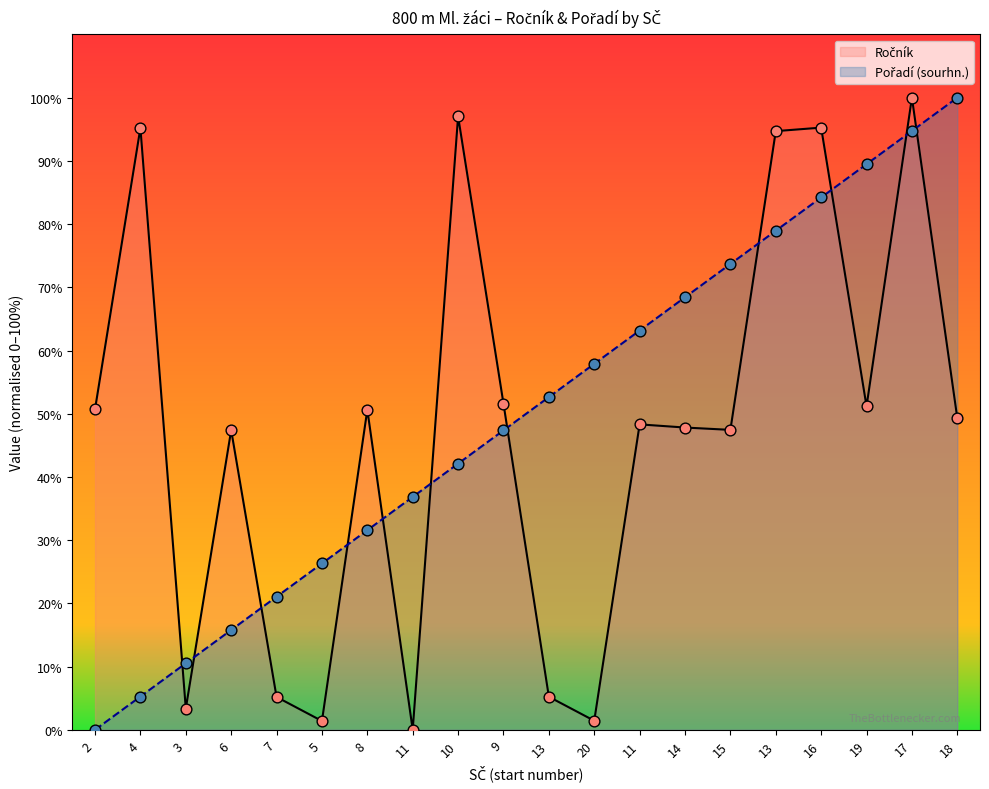

Which series has the largest total across all categories?

Pořadí (sourhn.)